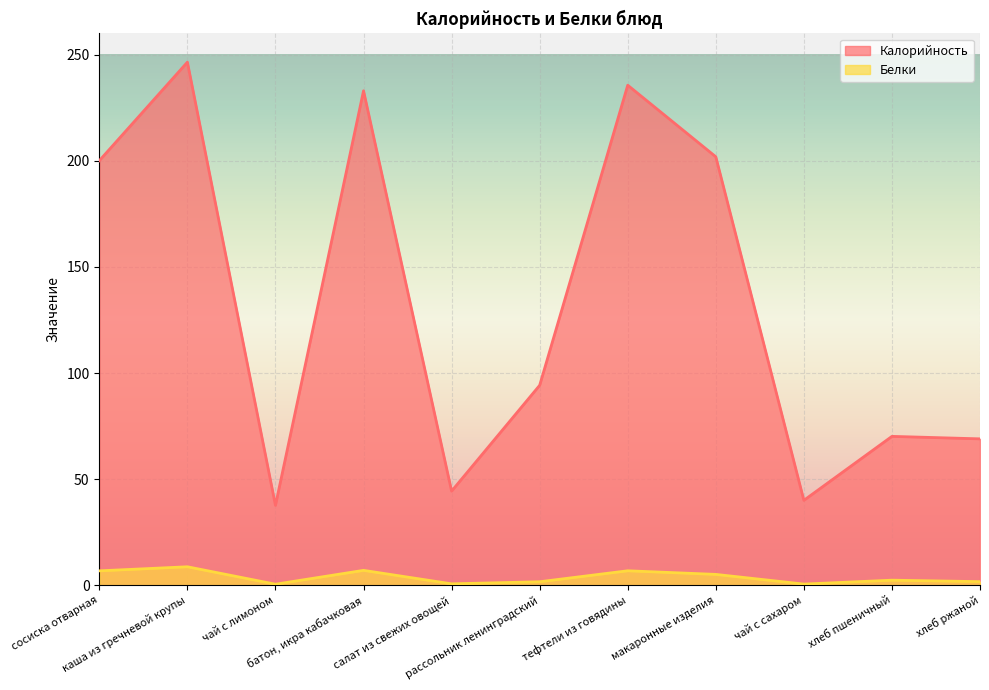

Which category has the lowest value across all series?

чай с лимоном